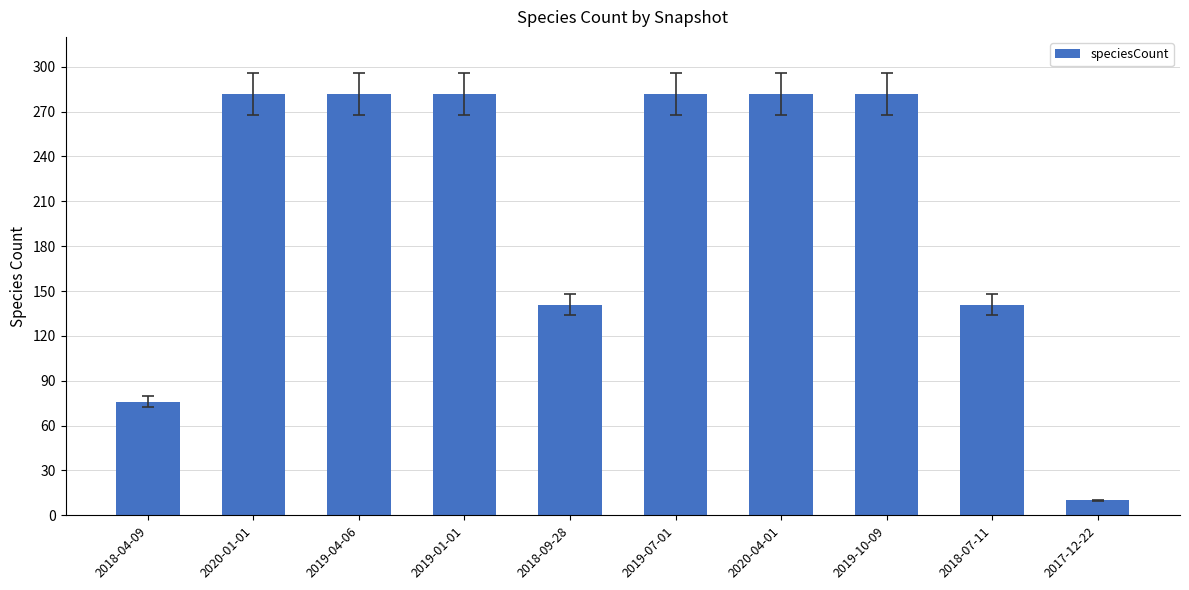

The value at 2018-07-11 is 141. True or false?

True